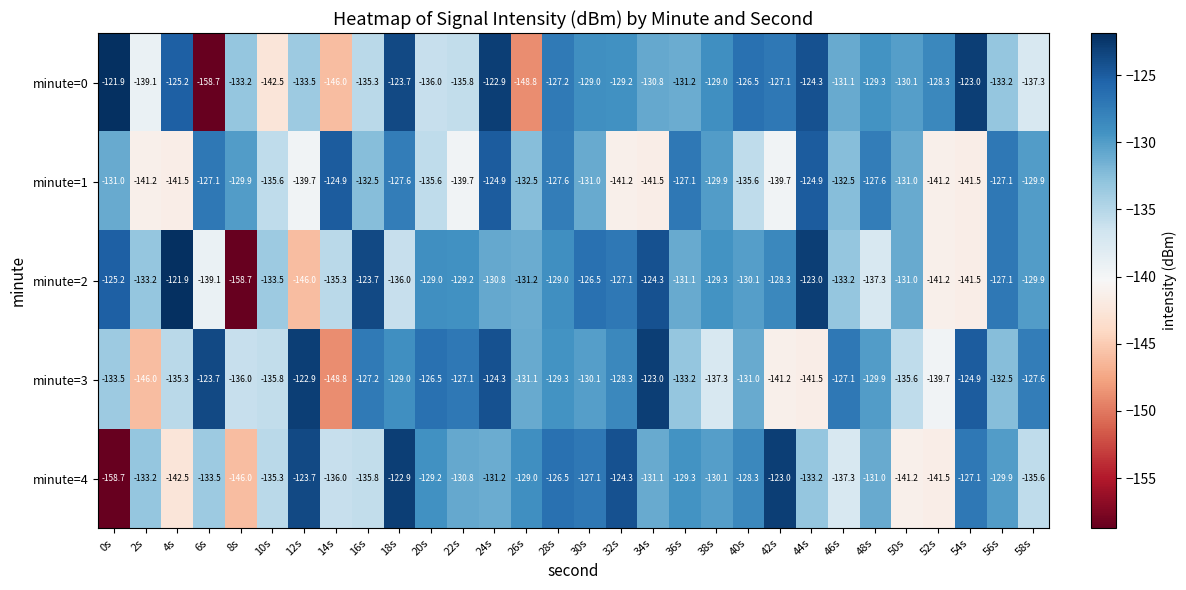

What is the total value across all series at 38s?

-655.6